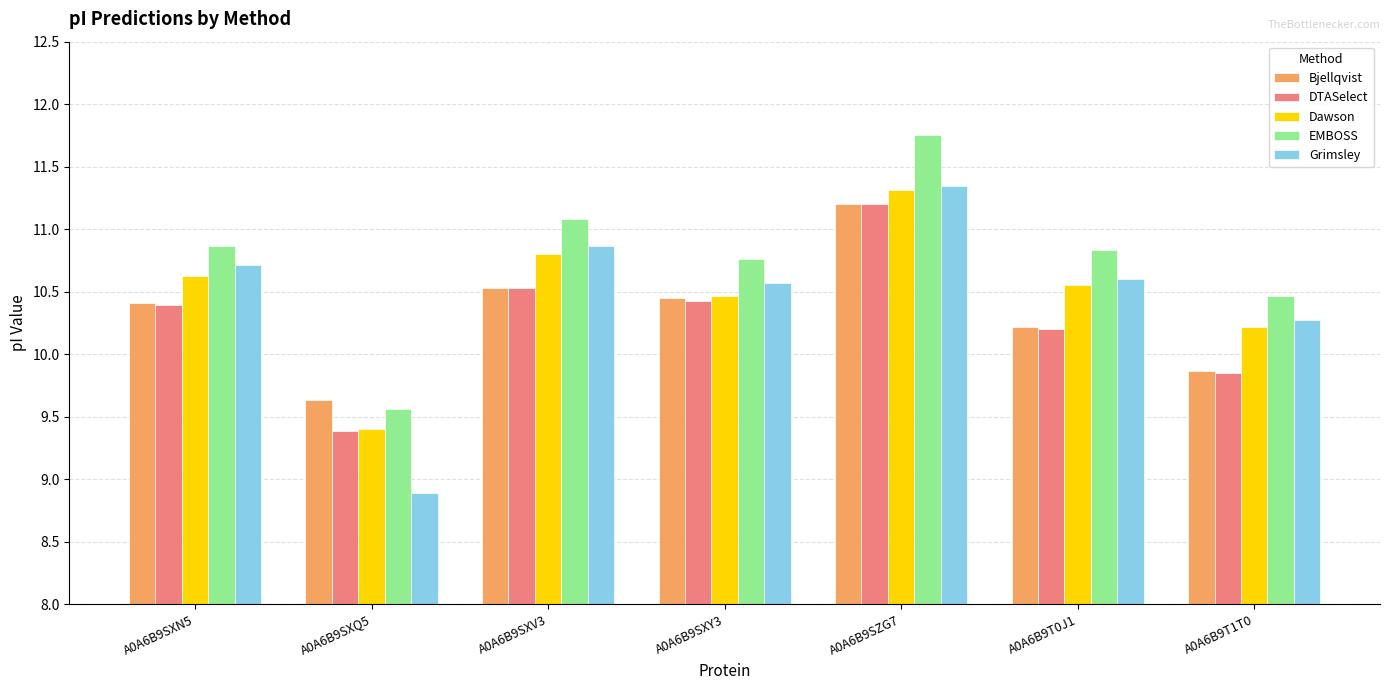

What is the minimum value shown in the chart?

8.9